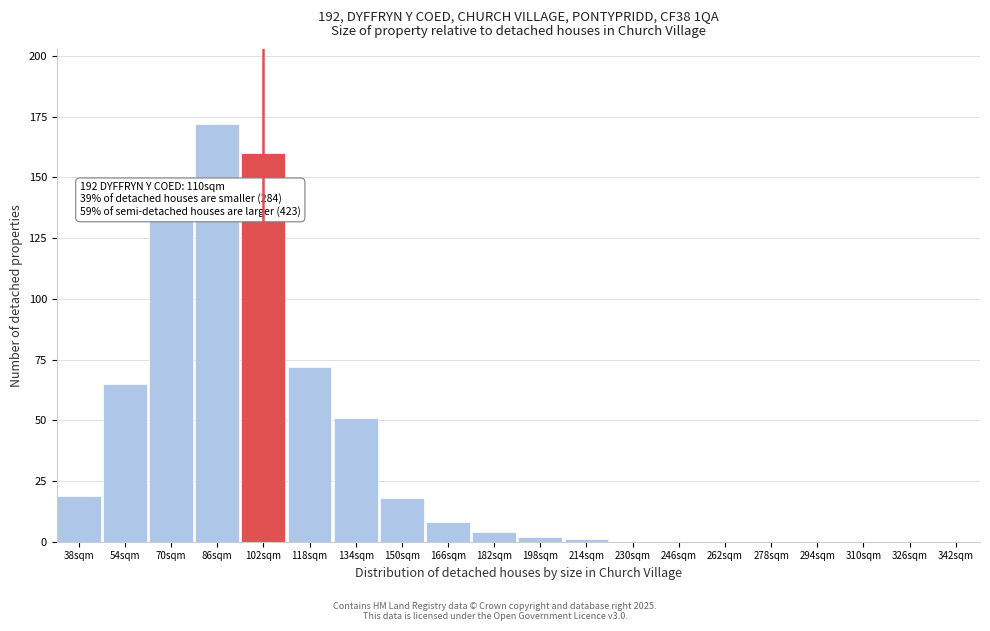

Reading right to left, transcribe all the data shown in this chart.

342sqm=0	326sqm=0	310sqm=0	294sqm=0	278sqm=0	262sqm=0	246sqm=0	230sqm=0	214sqm=1	198sqm=2	182sqm=4	166sqm=8	150sqm=18	134sqm=51	118sqm=72	102sqm=160	86sqm=172	70sqm=133	54sqm=65	38sqm=19